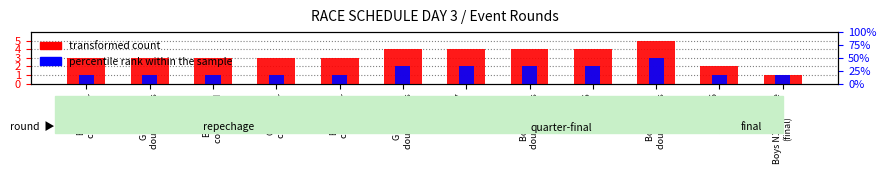

Where is percentile rank within the sample nearest to the value 2?

Girls U16
double sculls